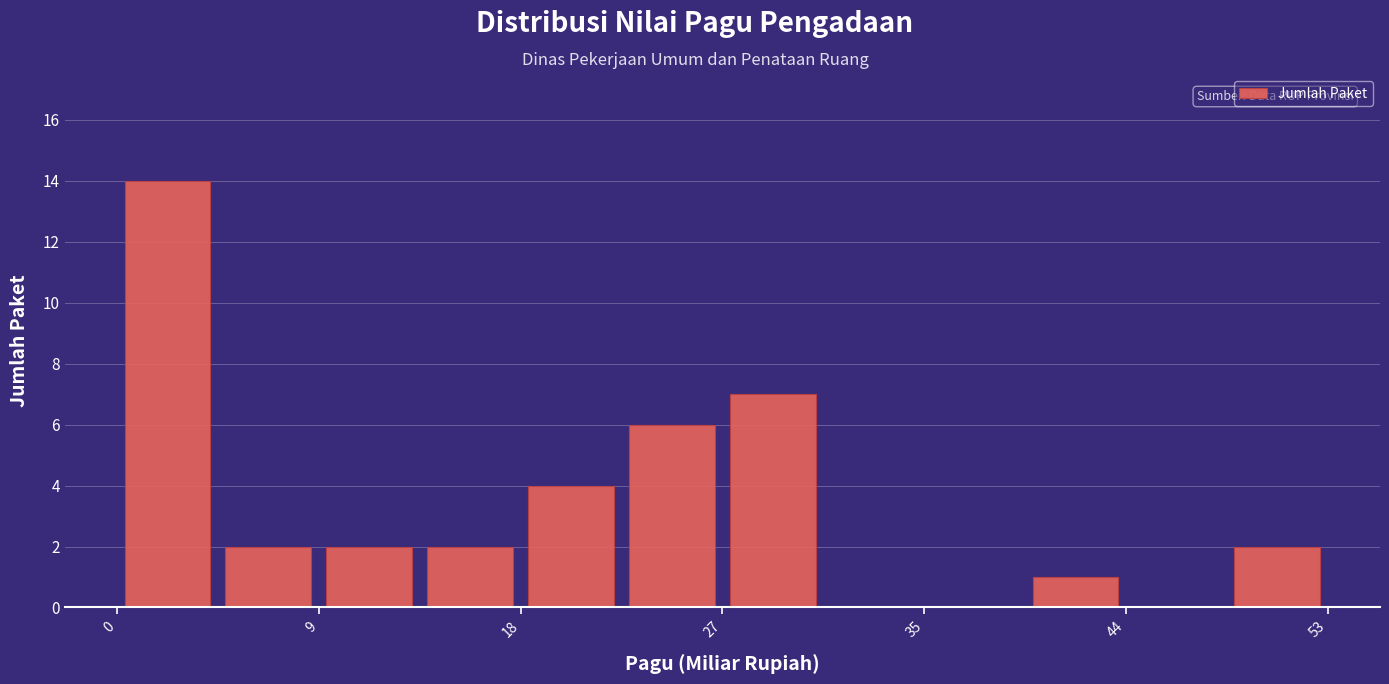

Reading left to right, list every bar in this chart as the range it spans on the x-axis followed by its height. Neither the bar edges nor the heights are printed on the chart, so give them approximately, as read against the axes.

0 to 5: 14
5 to 9: 2
9 to 14: 2
14 to 18: 2
18 to 22: 4
22 to 27: 6
27 to 31: 7
31 to 35: 0
35 to 40: 0
40 to 44: 1
44 to 49: 0
49 to 53: 2